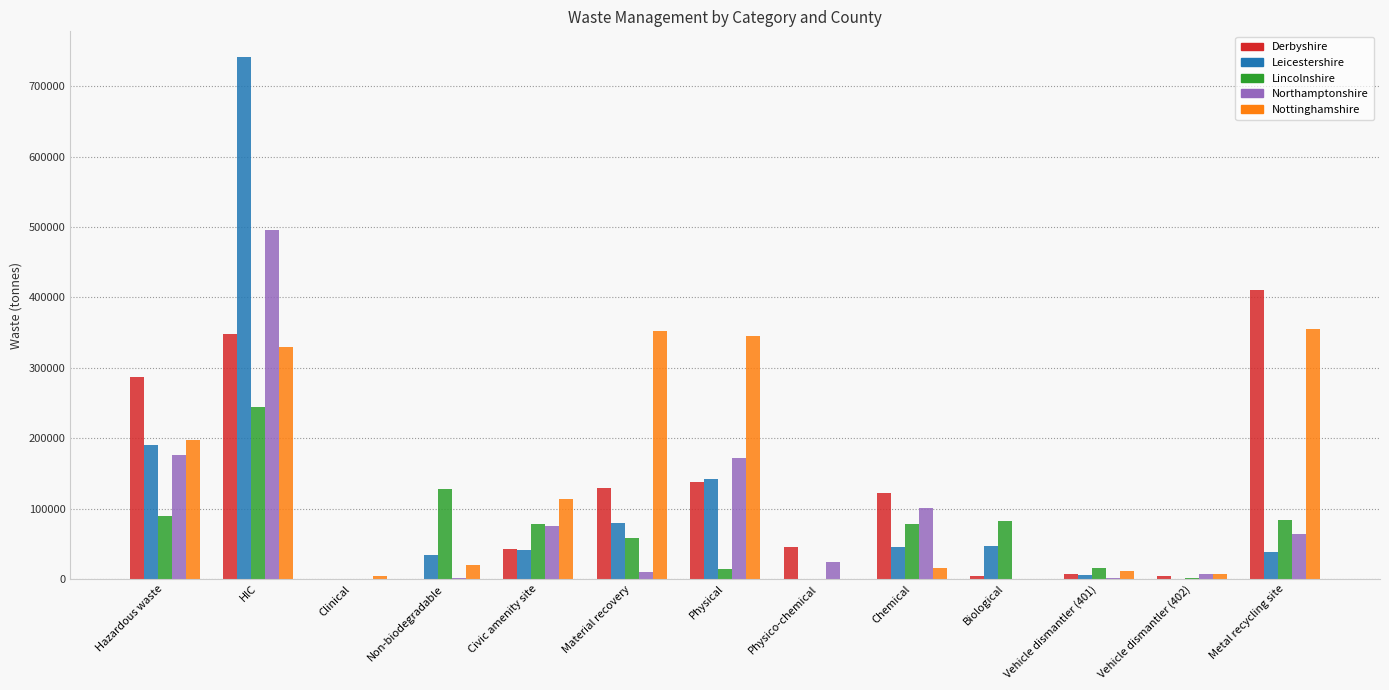

What is the highest value of the Leicestershire series?

740885.0